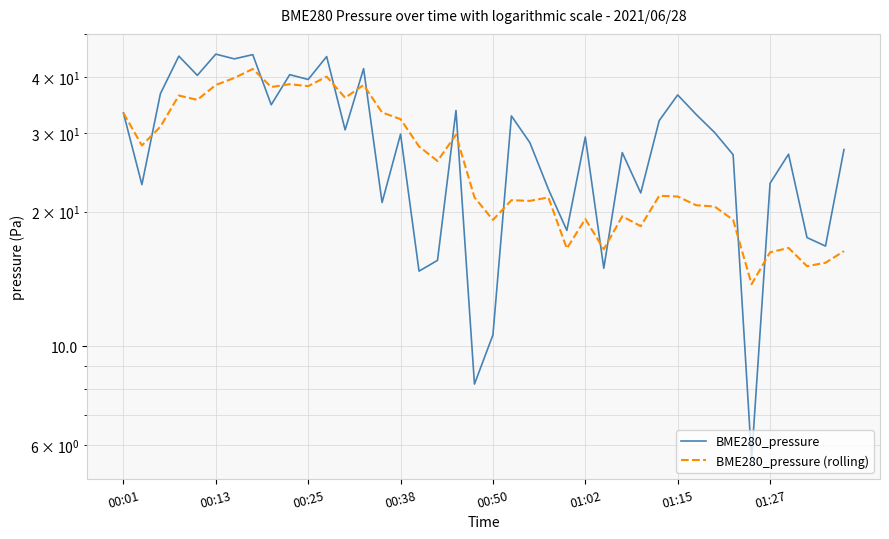

What is the average value of the BME280_pressure series?

28.7